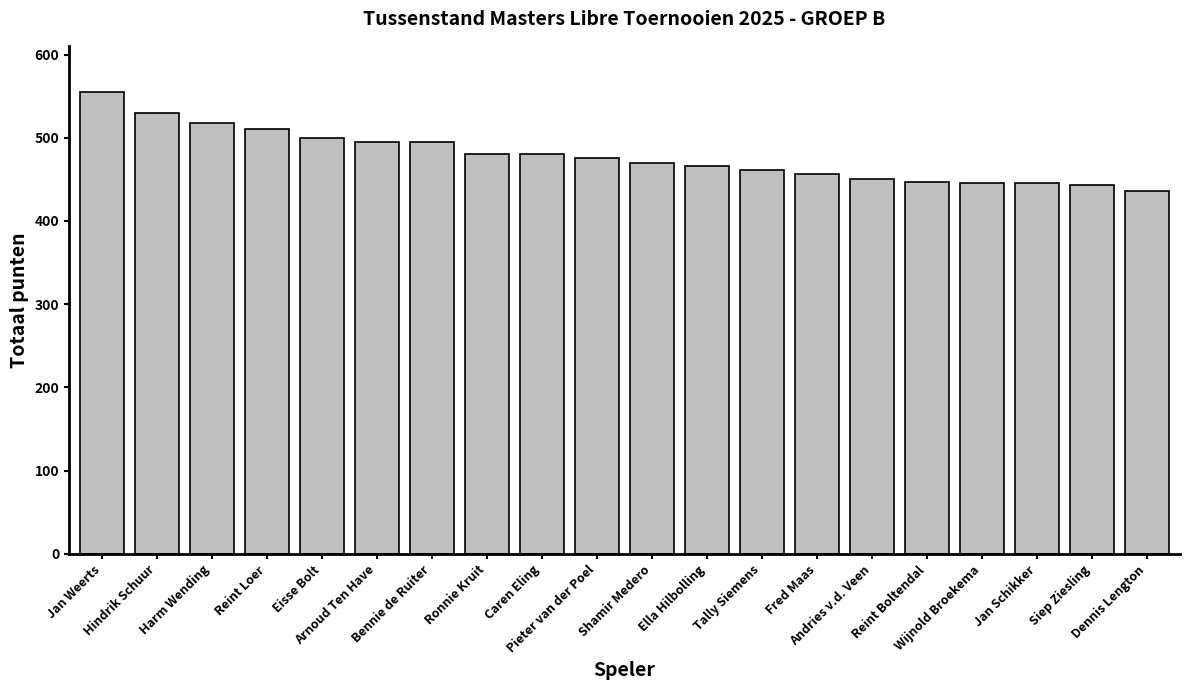

What is the smallest value displayed?

436